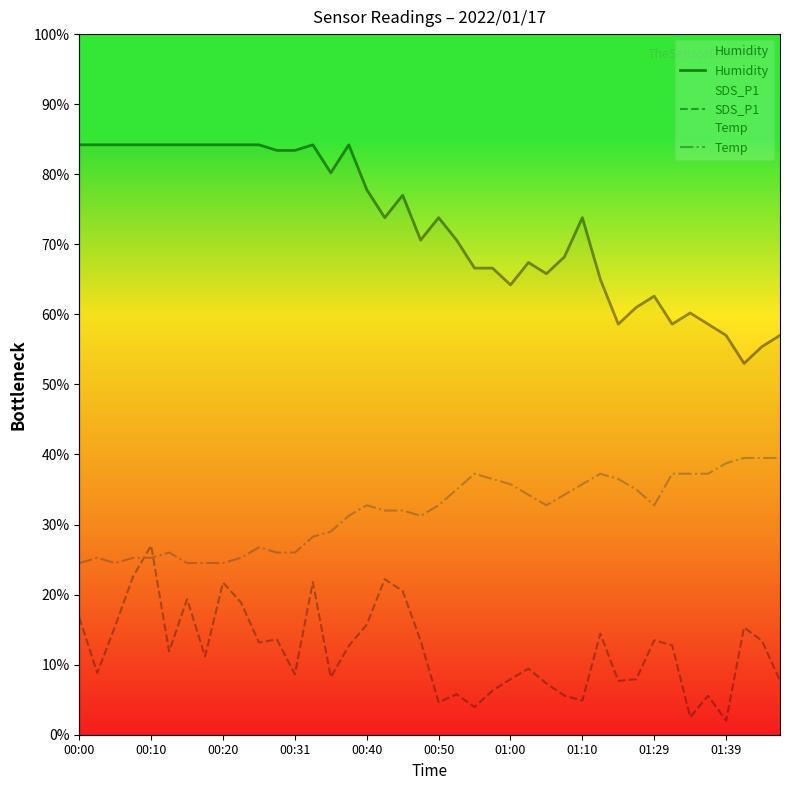

Reading left to right, what are all the values shown in this chart?

Humidity: 84.2	84.2	84.2	84.2	84.2	84.2	84.2	84.2	84.2	84.2	84.2	83.4	83.4	84.2	80.2	84.2	77.8	73.8	77.0	70.6	73.8	70.6	66.6	66.6	64.2	67.4	65.8	68.2	73.8	65.0	58.6	61.0	62.6	58.6	60.2	58.6	57.0	53.0	55.4	57.0
SDS_P1: 16.7	8.8	15.5	22.6	27.0	11.9	19.4	11.2	21.7	18.9	13.2	13.6	8.6	21.8	8.2	12.7	15.7	22.2	20.5	13.4	4.6	5.8	3.9	6.3	7.9	9.4	7.3	5.6	4.9	14.4	7.7	7.9	13.5	12.8	2.5	5.6	2.0	15.3	13.4	7.7
Temp: 24.5	25.2	24.5	25.2	25.2	26.0	24.5	24.5	24.5	25.2	26.7	26.0	26.0	28.3	29.0	31.2	32.7	32.0	32.0	31.2	32.7	35.0	37.2	36.5	35.8	34.2	32.7	34.2	35.8	37.2	36.5	35.0	32.7	37.2	37.2	37.2	38.8	39.5	39.5	39.5